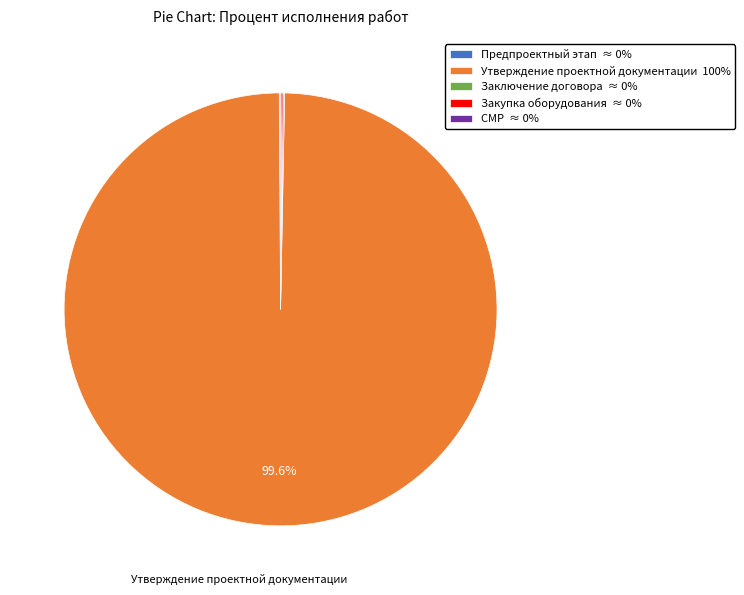

Is there a majority slice in this chart?

Yes